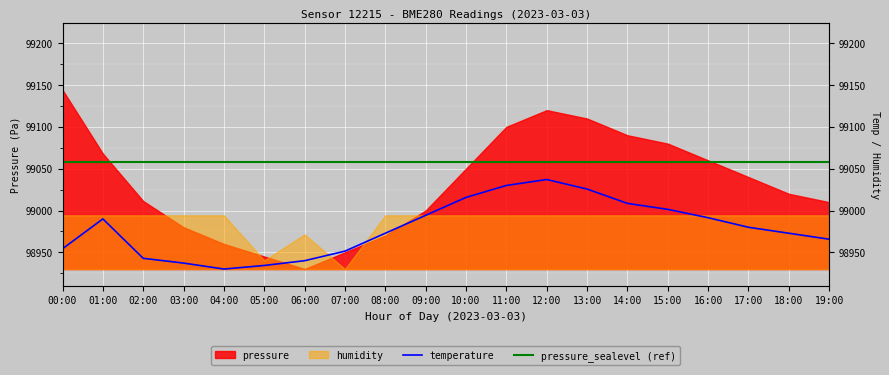

Is the value of pressure_sealevel (ref) at 02:00 greater than the value of temperature at 03:00?

Yes